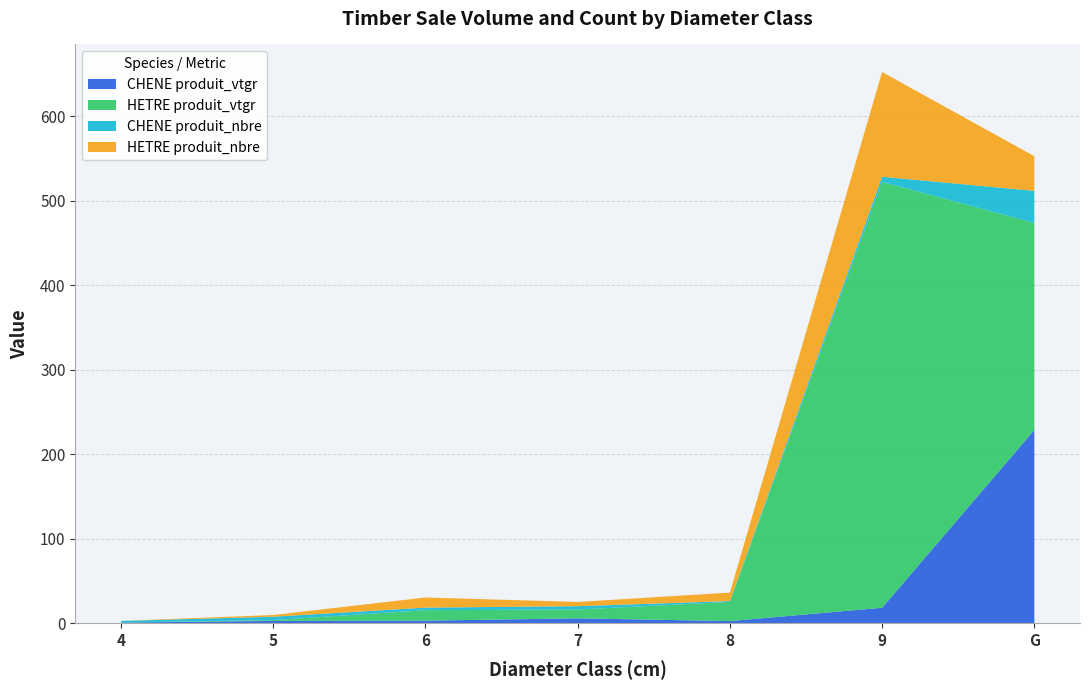

Reading left to right, what are all the values shown in this chart?

CHENE produit_vtgr: 4=0.9	5=2.9	6=3.1	7=5.9	8=2.7	9=18.5	G=228.8
HETRE produit_vtgr: 4=0.0	5=1.0	6=12.4	7=10.4	8=22.7	9=504.1	G=245.0
CHENE produit_nbre: 4=2.0	5=4.0	6=3.0	7=4.0	8=1.0	9=6.0	G=38.0
HETRE produit_nbre: 4=0.0	5=2.0	6=12.0	7=5.0	8=10.0	9=124.0	G=41.0